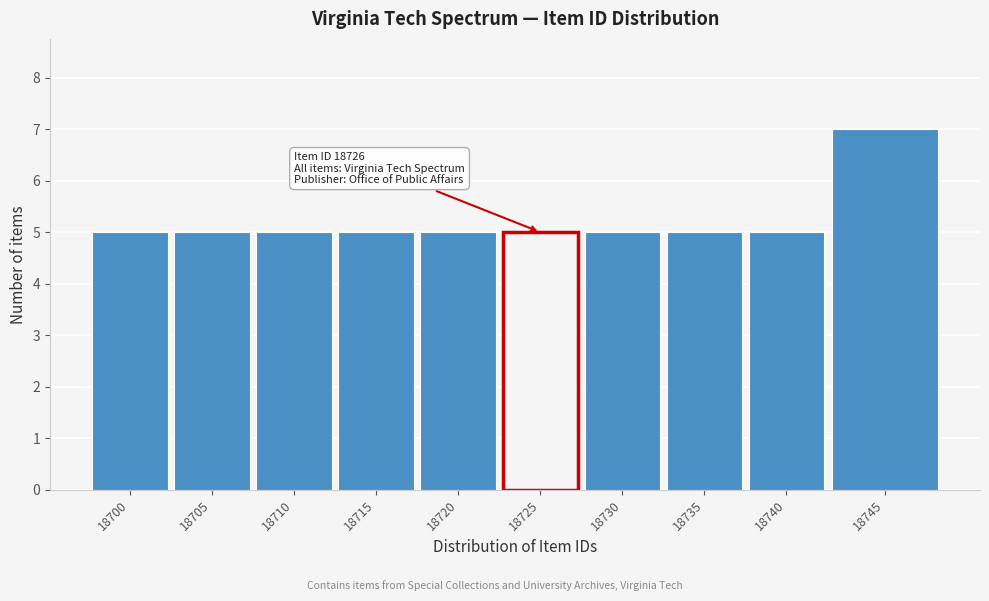

Reading left to right, list all the values displayed in this chart.

18700=5	18705=5	18710=5	18715=5	18720=5	18725=5	18730=5	18735=5	18740=5	18745=7